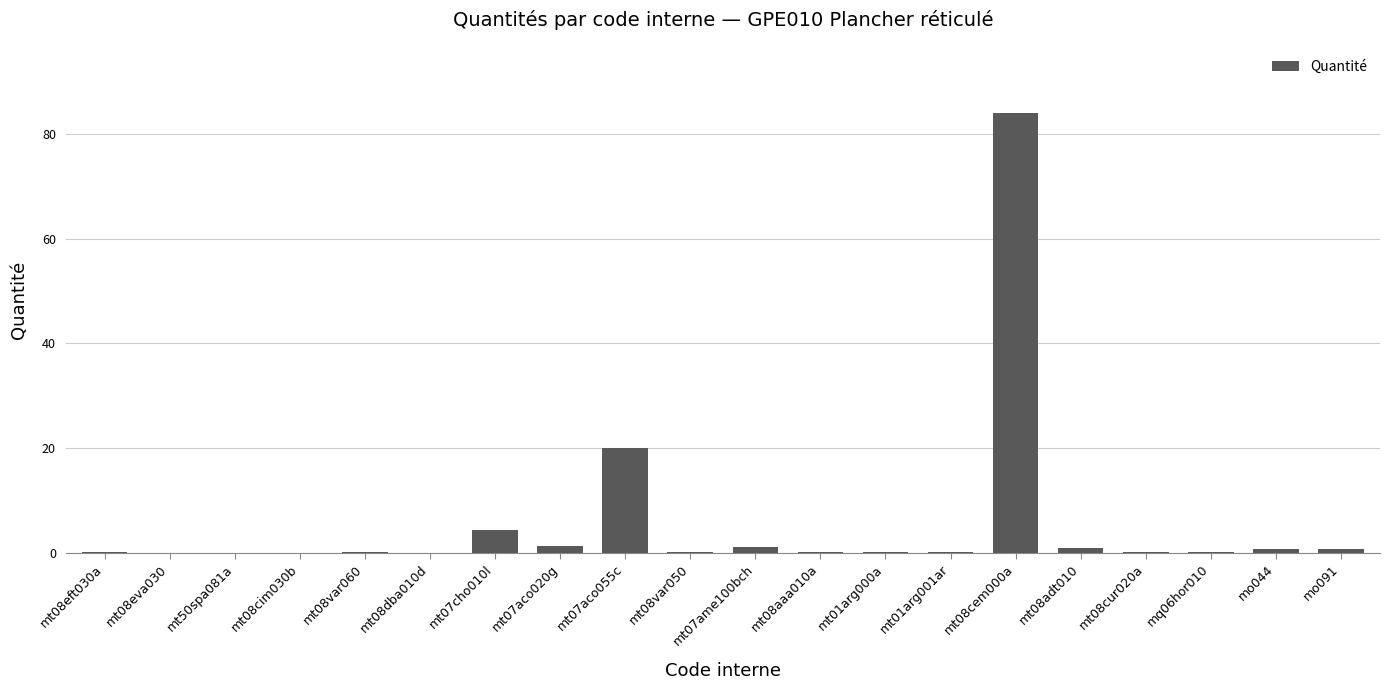

At which category does the chart reach its peak across all series?

mt08cem000a